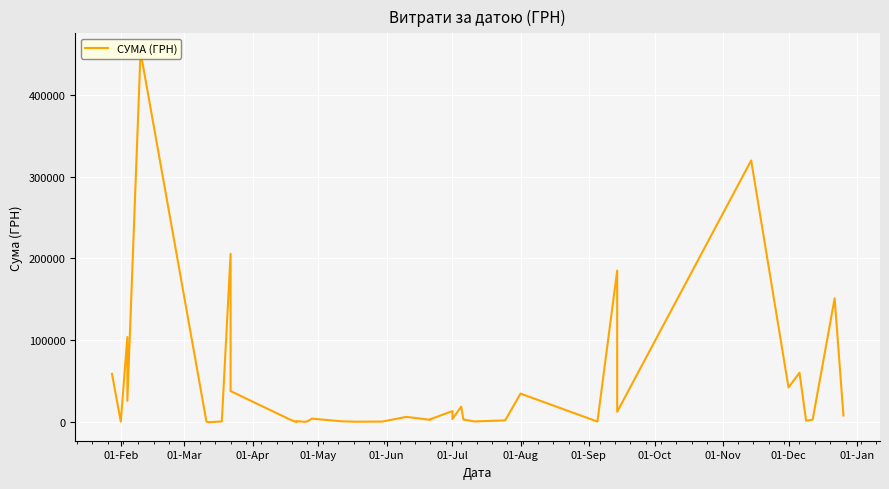

What is the smallest value displayed?

250.0